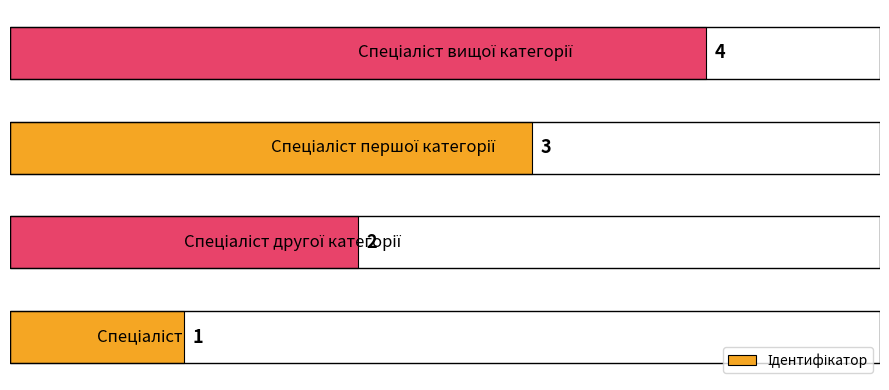

Are the bars horizontal?

Yes